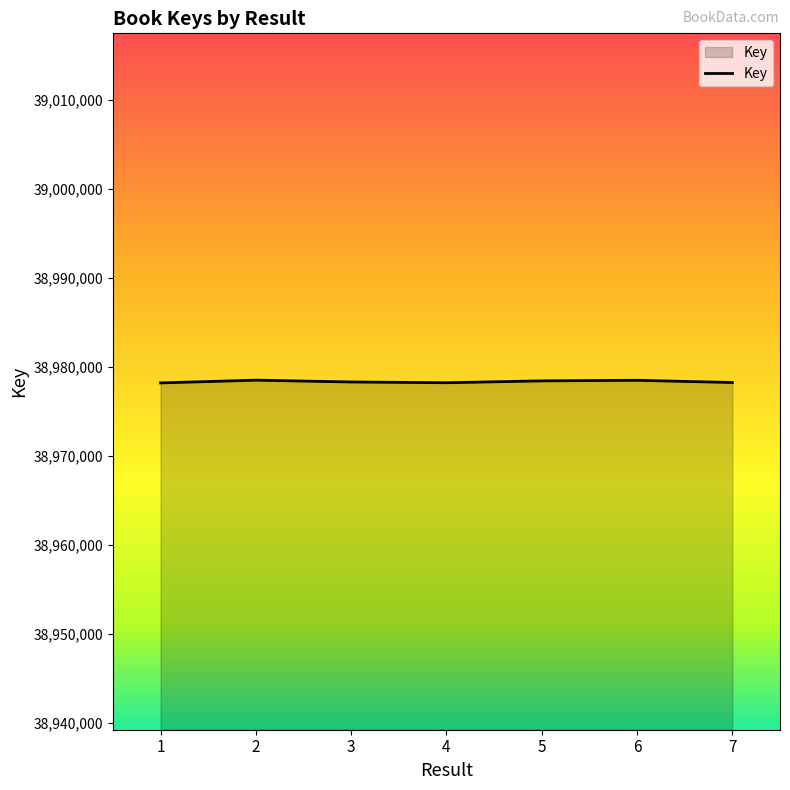

What is the minimum value shown in the chart?

38978213